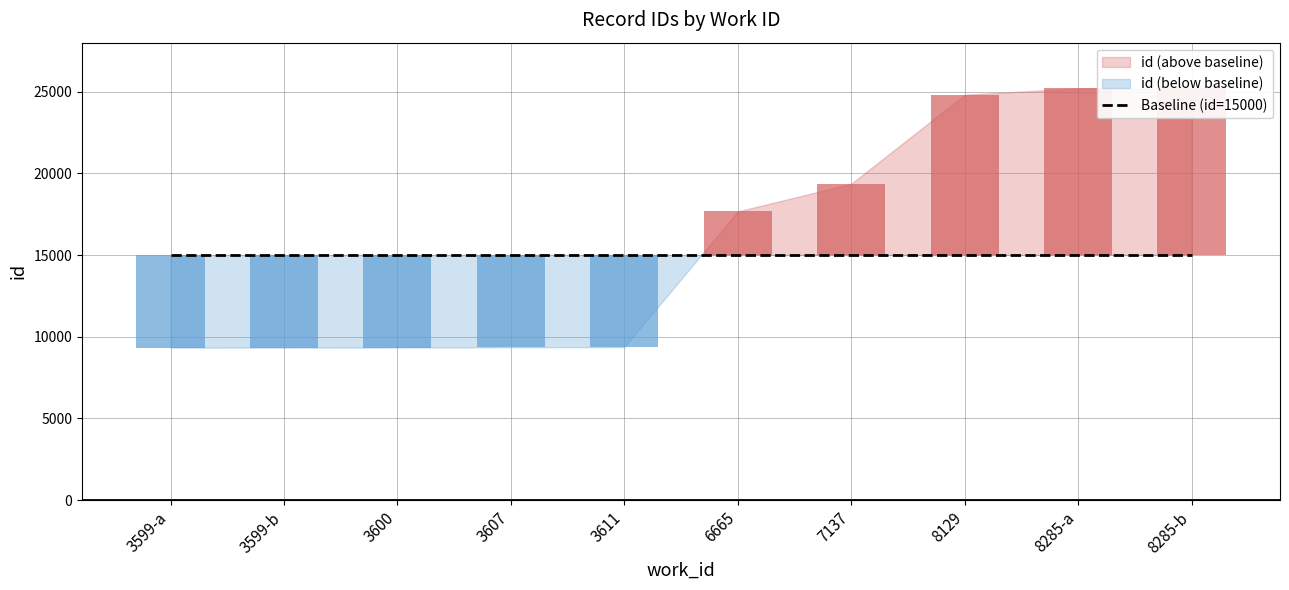

At which category does the chart reach its minimum across all series?

3599-a